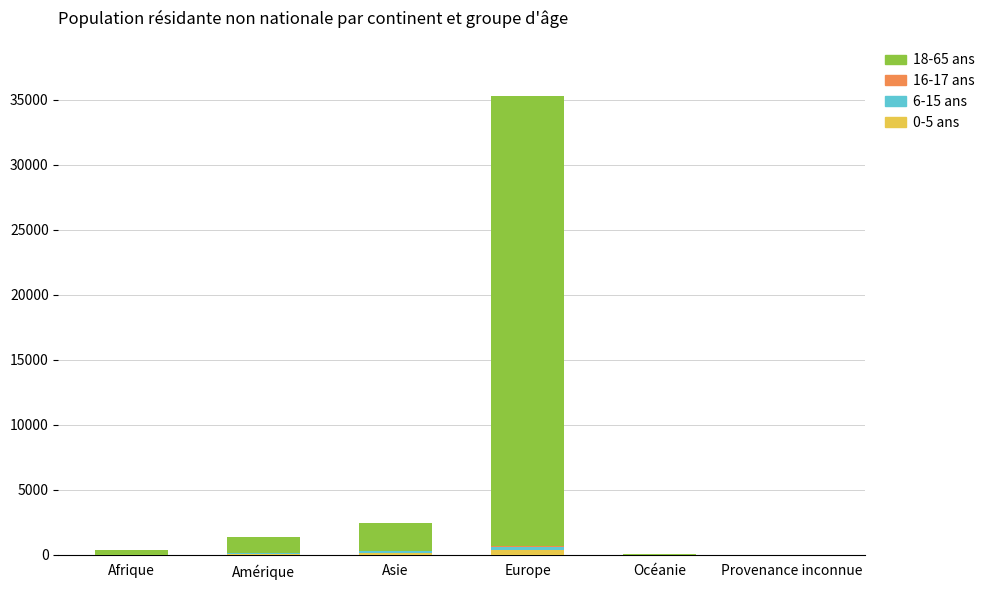

At which category is the sum across all series the highest?

Europe